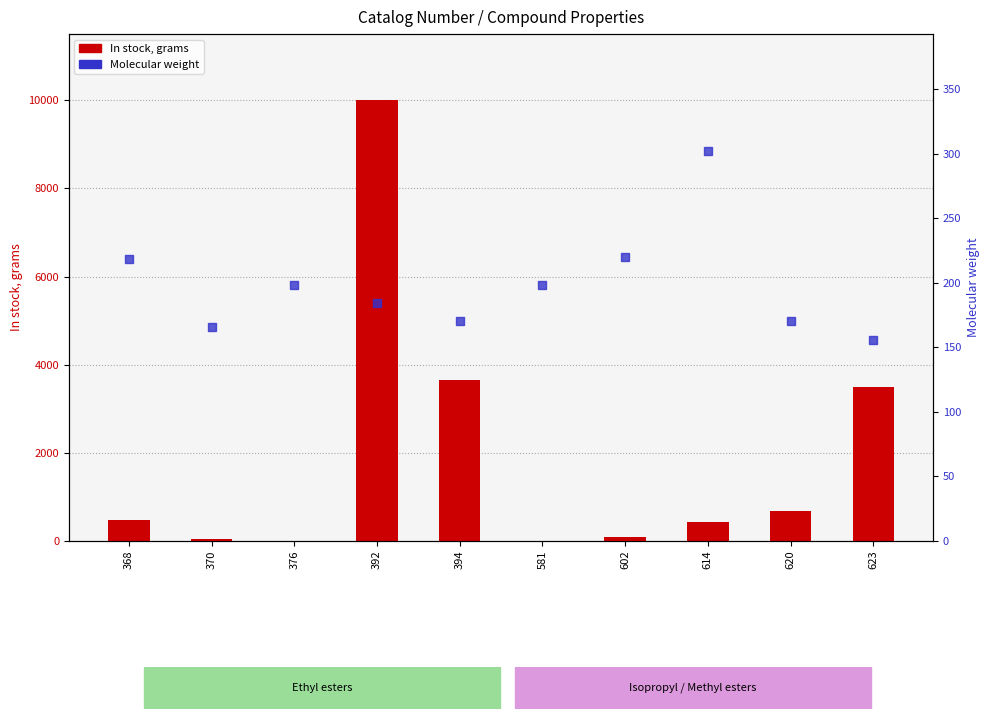

What are all the series names shown in the legend?

In stock, grams, Molecular weight